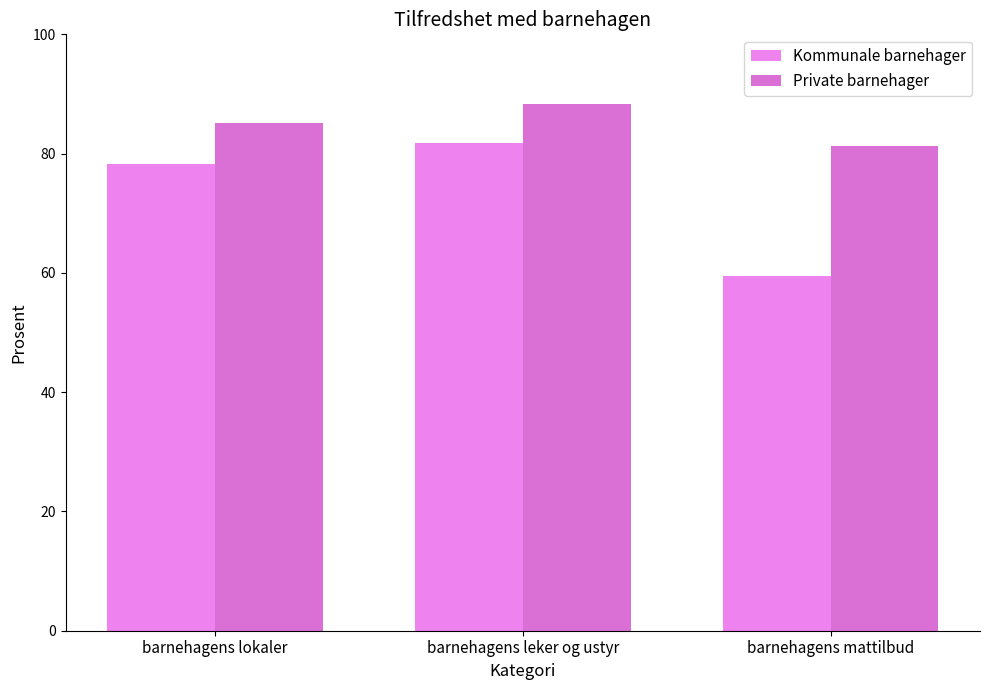

Reading right to left, extract all data points from this chart.

Kommunale barnehager: 59.5	81.7	78.2
Private barnehager: 81.3	88.4	85.2